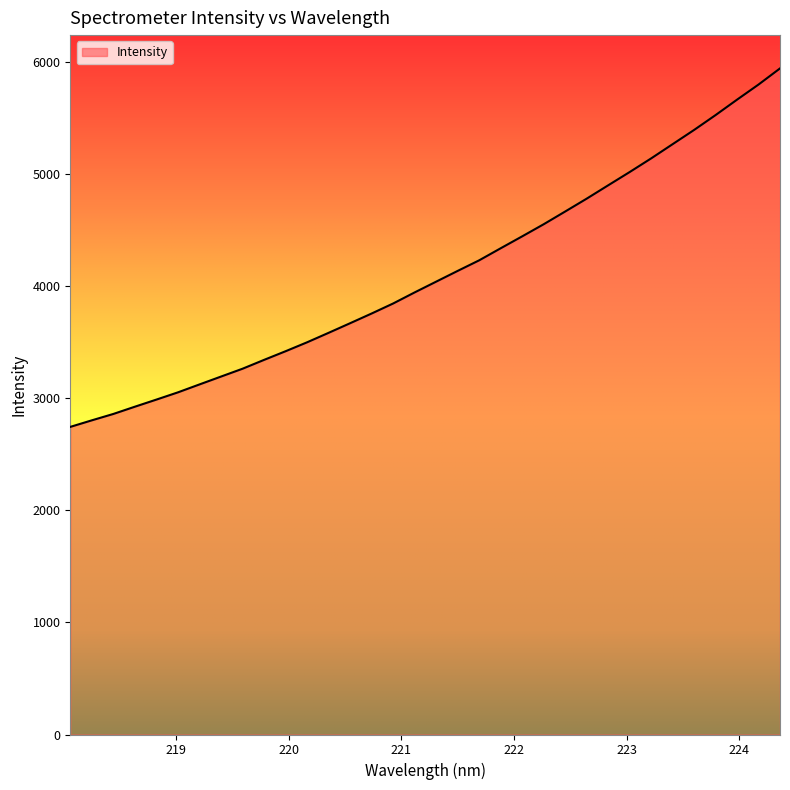

Count the number of data series in this chart.

1